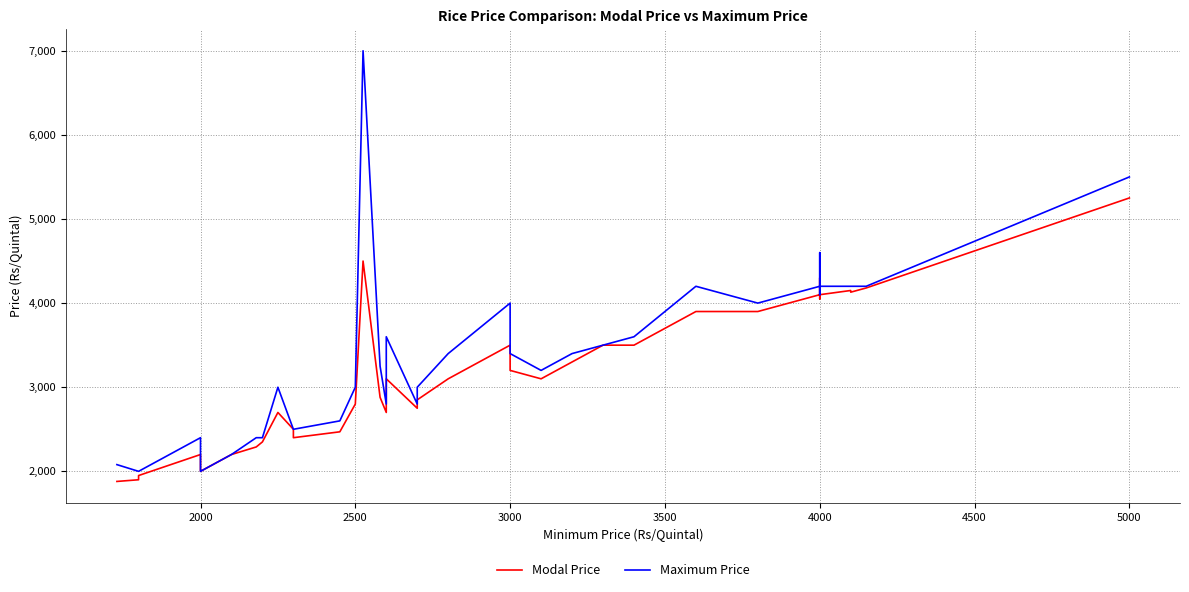

How many interior local peaks does the Maximum Price series have?

8